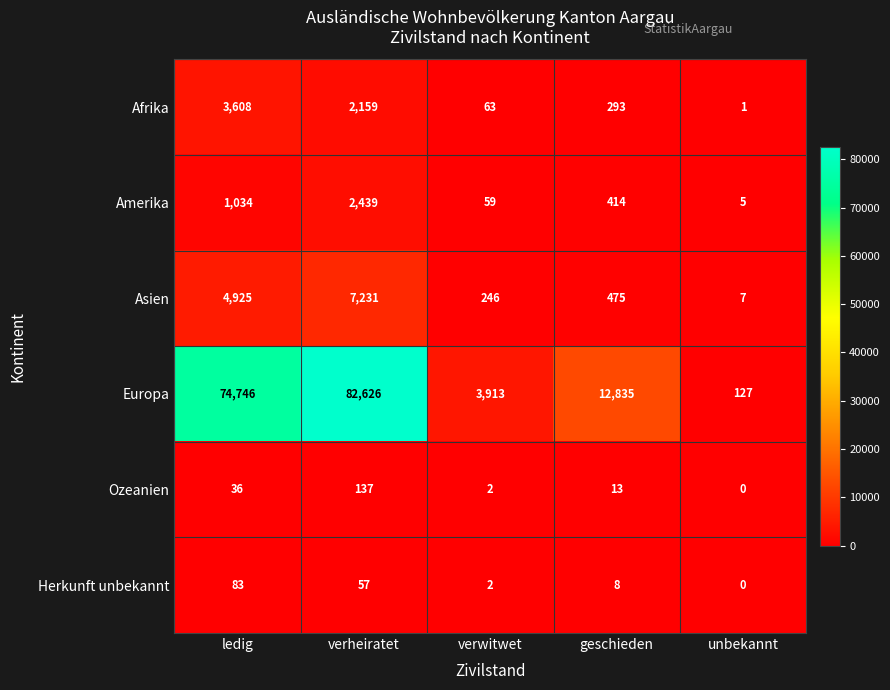

Reading right to left, what are all the values shown in this chart?

Afrika: unbekannt=1	geschieden=293	verwitwet=63	verheiratet=2159	ledig=3608
Amerika: unbekannt=5	geschieden=414	verwitwet=59	verheiratet=2439	ledig=1034
Asien: unbekannt=7	geschieden=475	verwitwet=246	verheiratet=7231	ledig=4925
Europa: unbekannt=127	geschieden=12835	verwitwet=3913	verheiratet=82626	ledig=74746
Ozeanien: unbekannt=0	geschieden=13	verwitwet=2	verheiratet=137	ledig=36
Herkunft unbekannt: unbekannt=0	geschieden=8	verwitwet=2	verheiratet=57	ledig=83